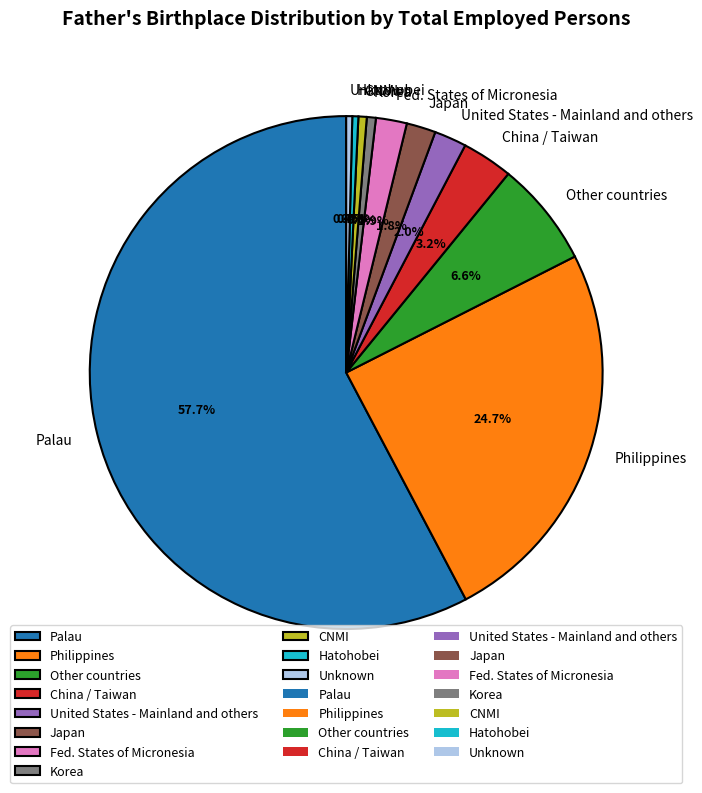

Approximately how many times larger is the value at Fed. States of Micronesia compared to Unknown?

5.1